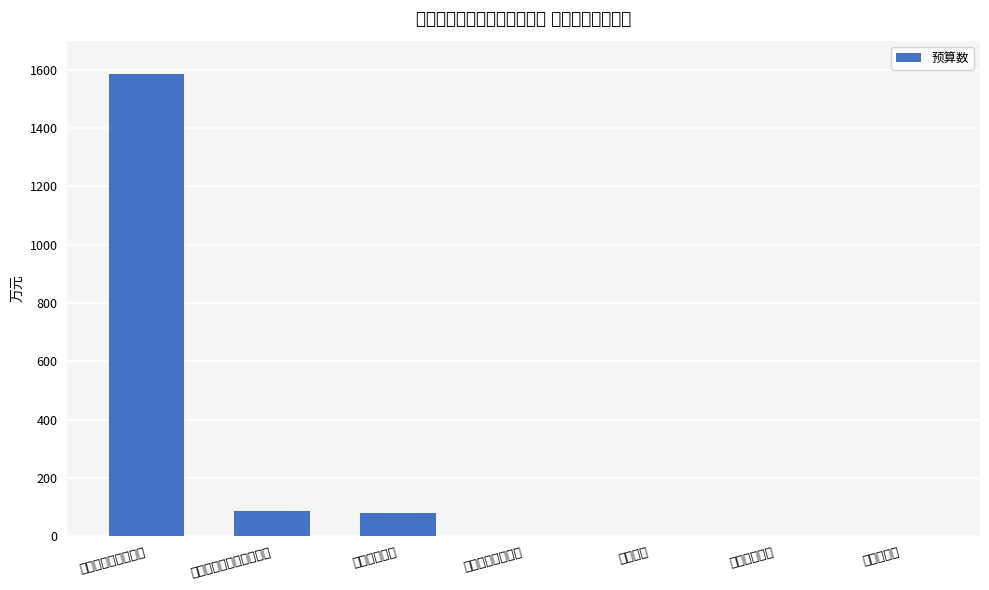

Are the bars horizontal?

No